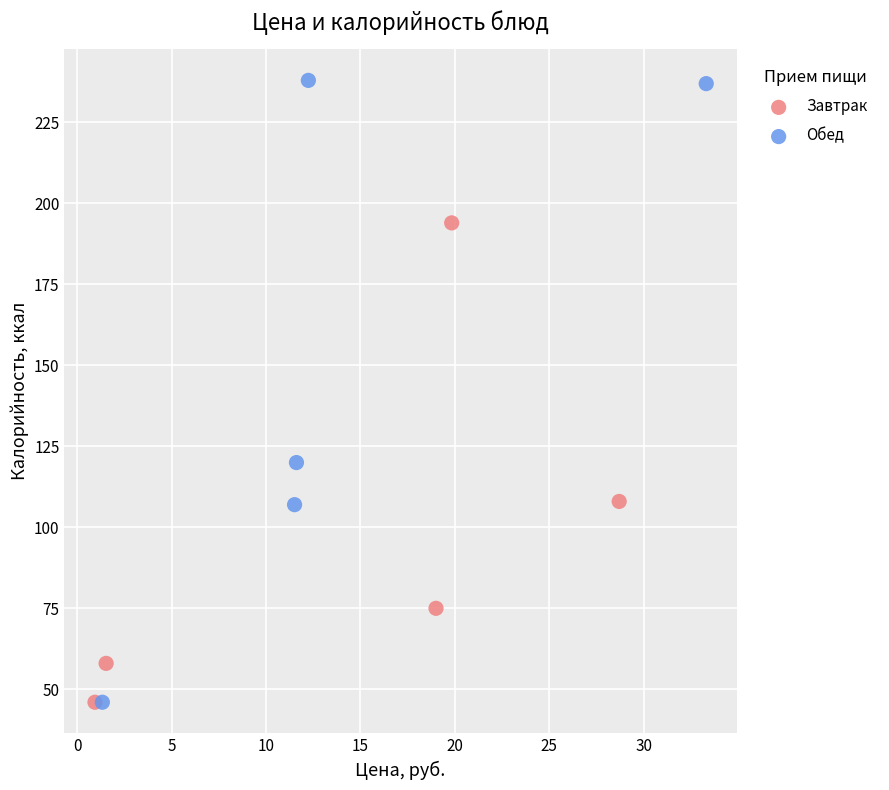

Which series has the widest spread of Y values?

Обед